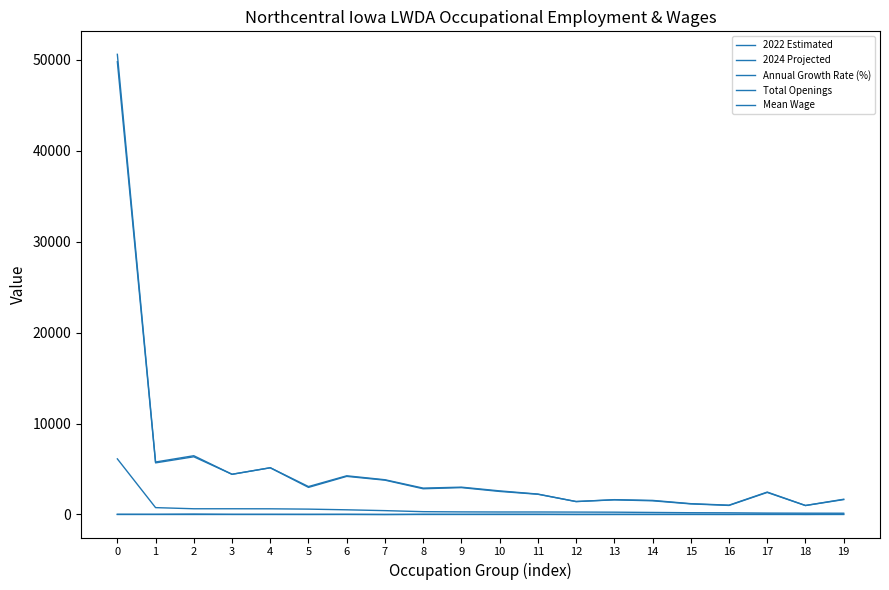

Does the chart display data point markers on the line(s)?

No